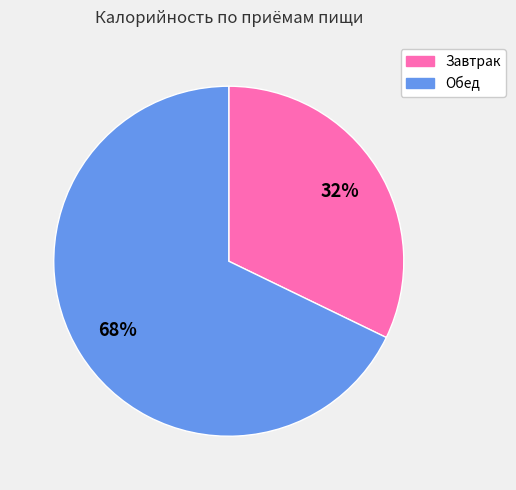

Which has a higher value, Завтрак or Обед?

Обед